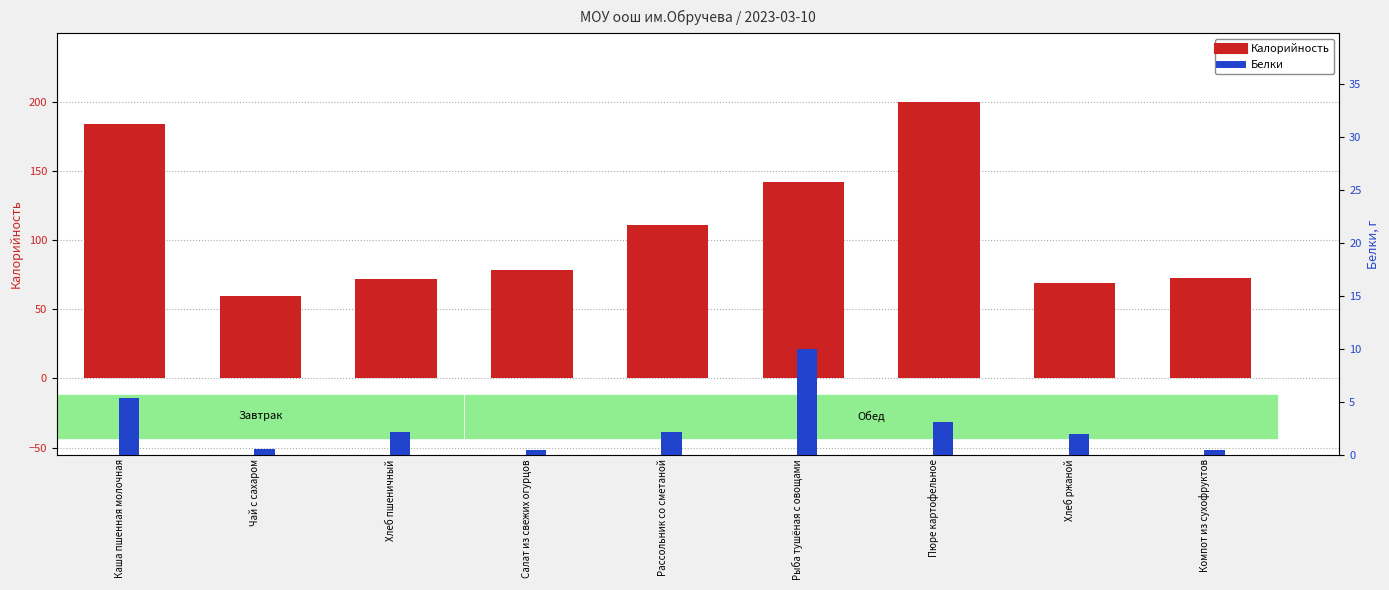

Which series has the largest total across all categories?

Калорийность